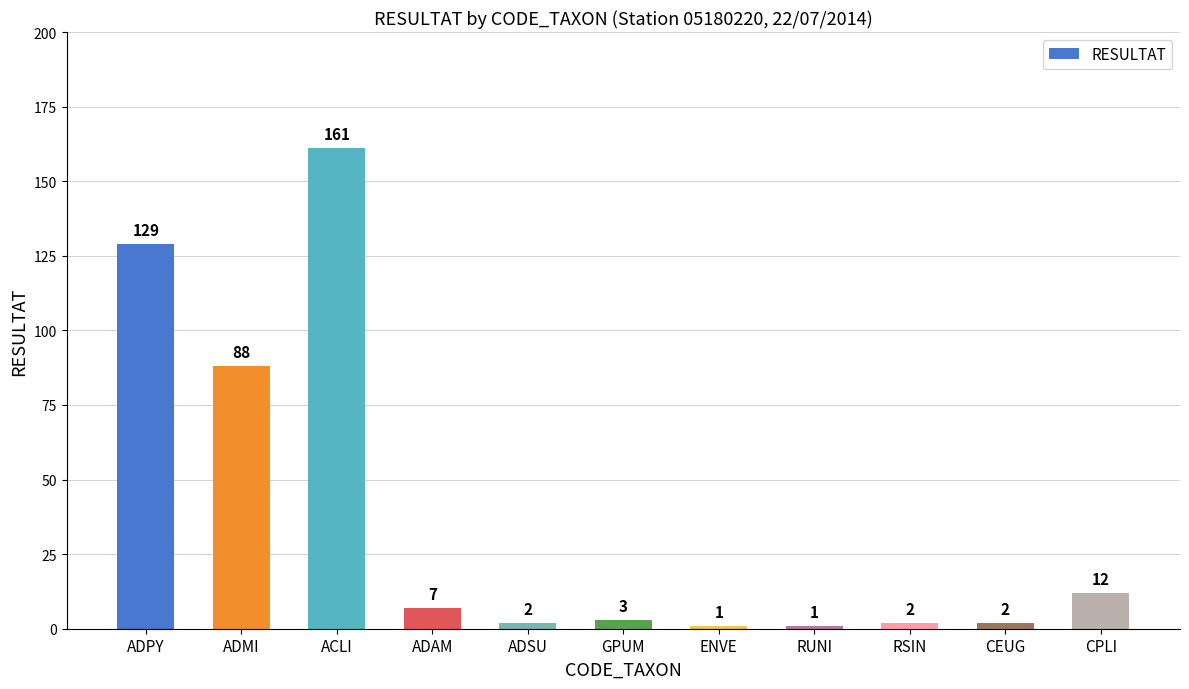

What is the ratio of the value at RUNI to the value at CPLI?

0.1